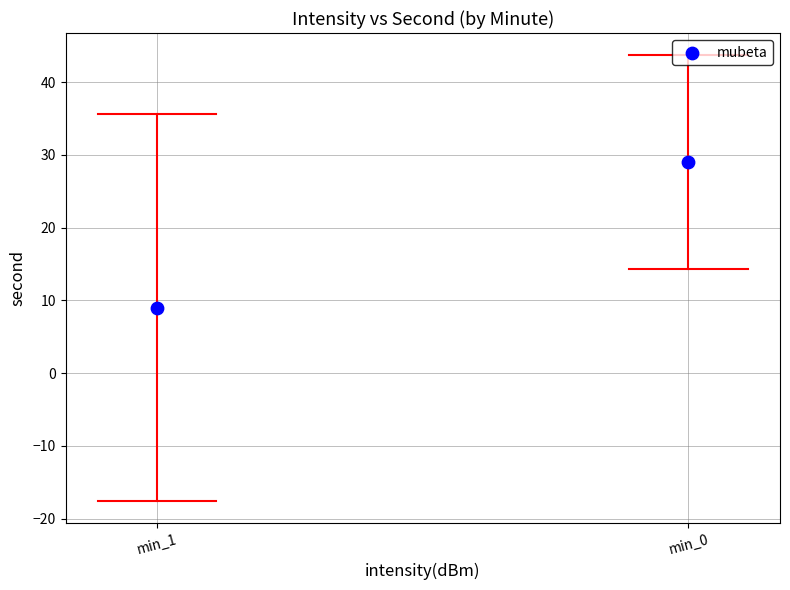

What is the range of Y values (max minus min)?

20